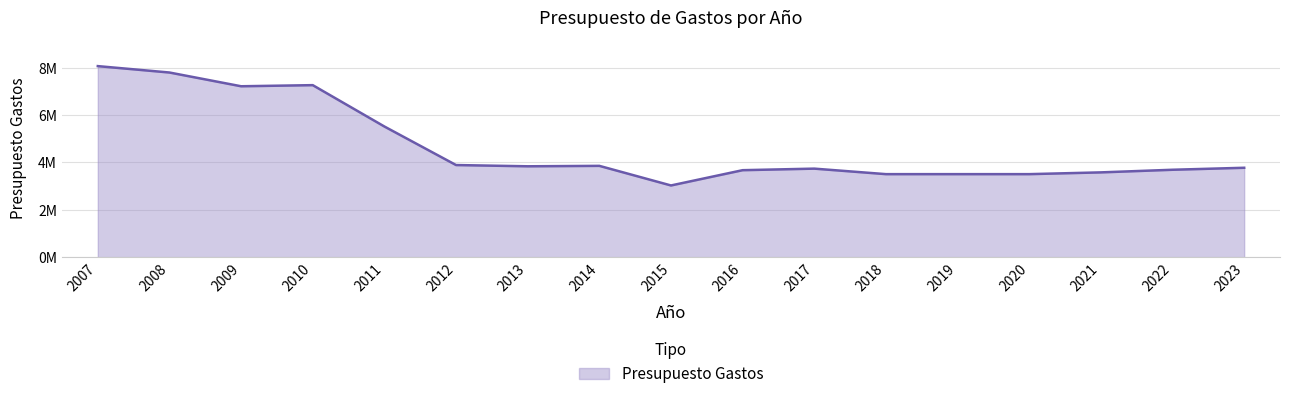

Is this an area chart (filled region under the line)?

Yes